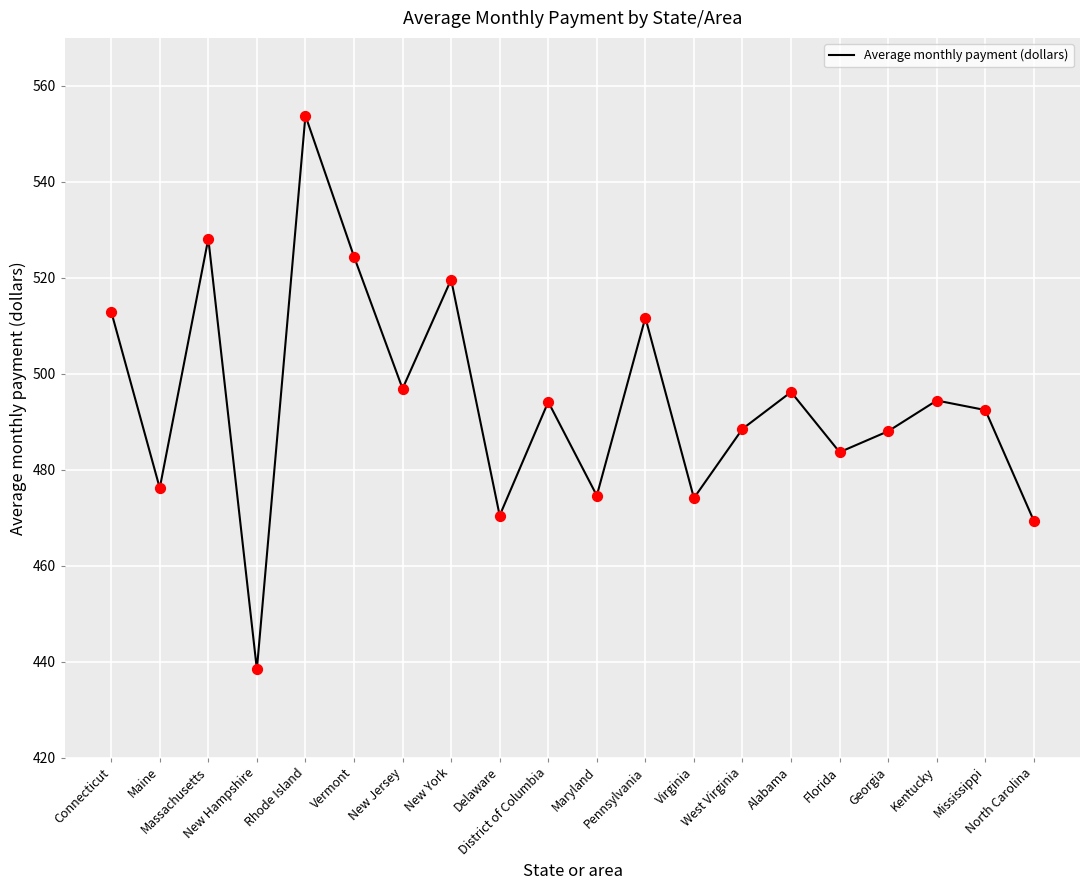

Which has a higher value, Kentucky or North Carolina?

Kentucky